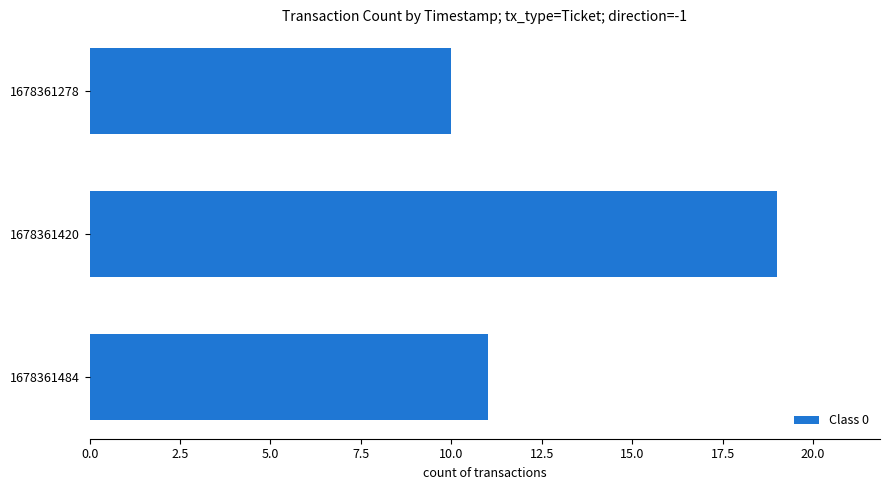

Reading top to bottom, extract all data points from this chart.

10	19	11